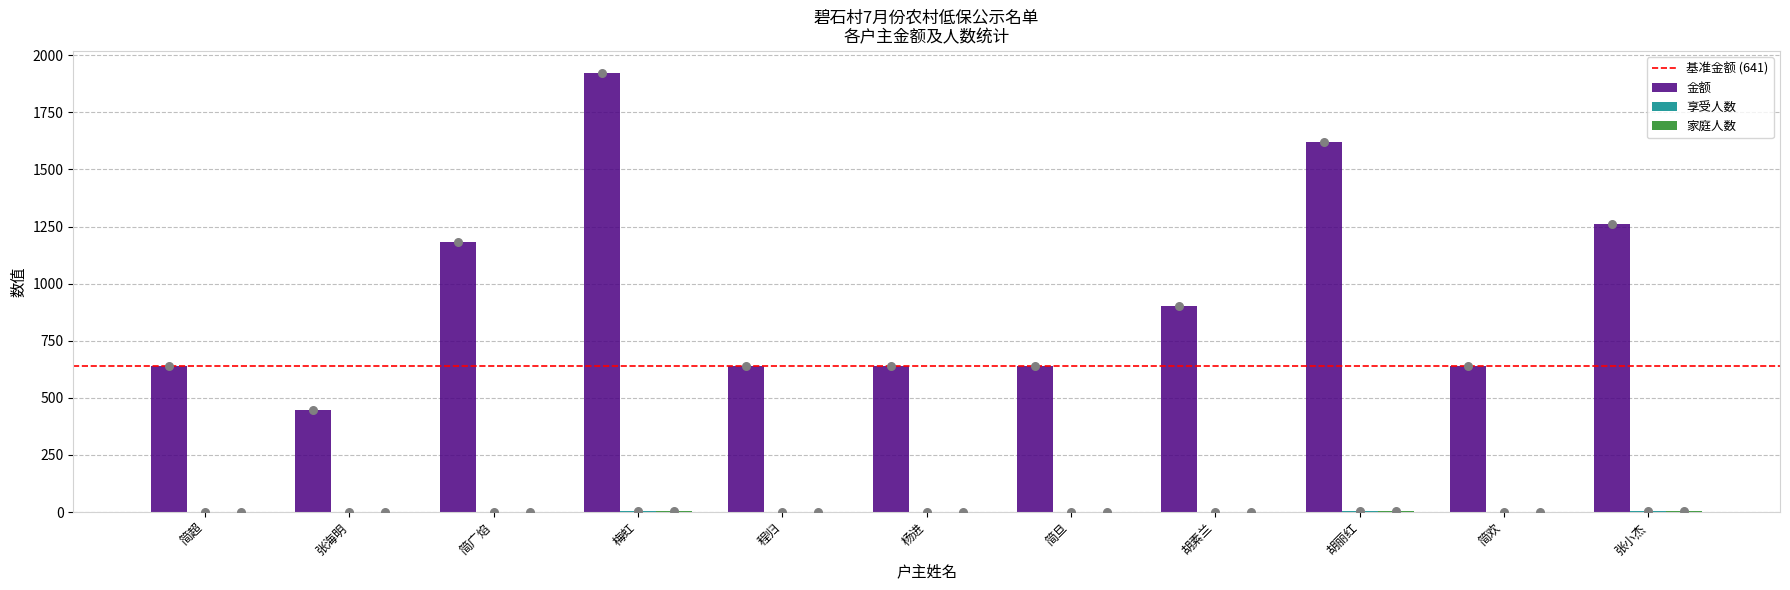

Which series has the largest total across all categories?

金额